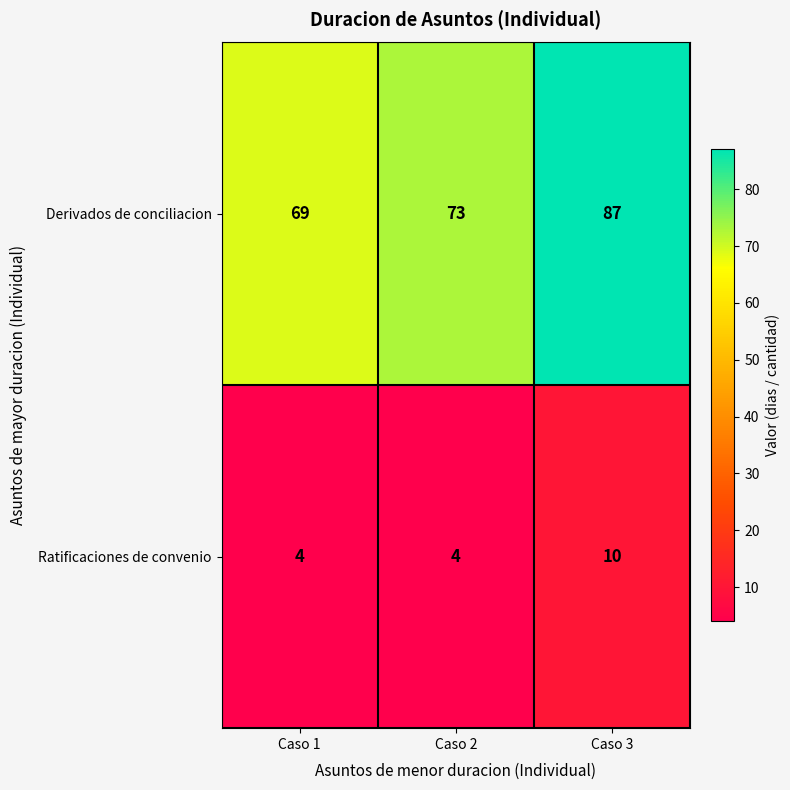

Count the Ratificaciones de convenio values in the range 4 to 10.

3